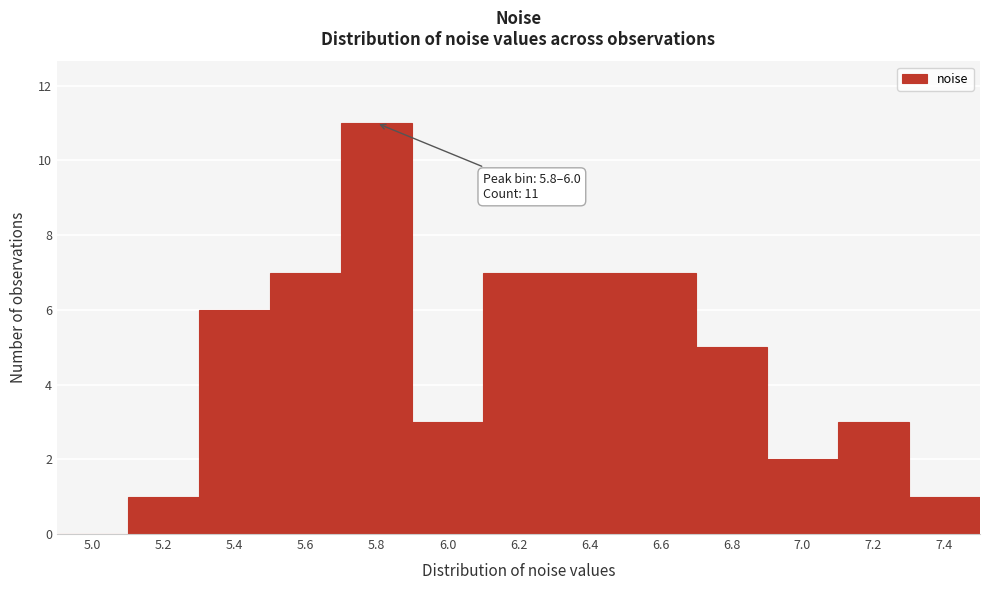

Reading right to left, what are all the values shown in this chart?

7.4=1	7.2=3	7.0=2	6.8=5	6.6=7	6.4=7	6.2=7	6.0=3	5.8=11	5.6=7	5.4=6	5.2=1	5.0=0